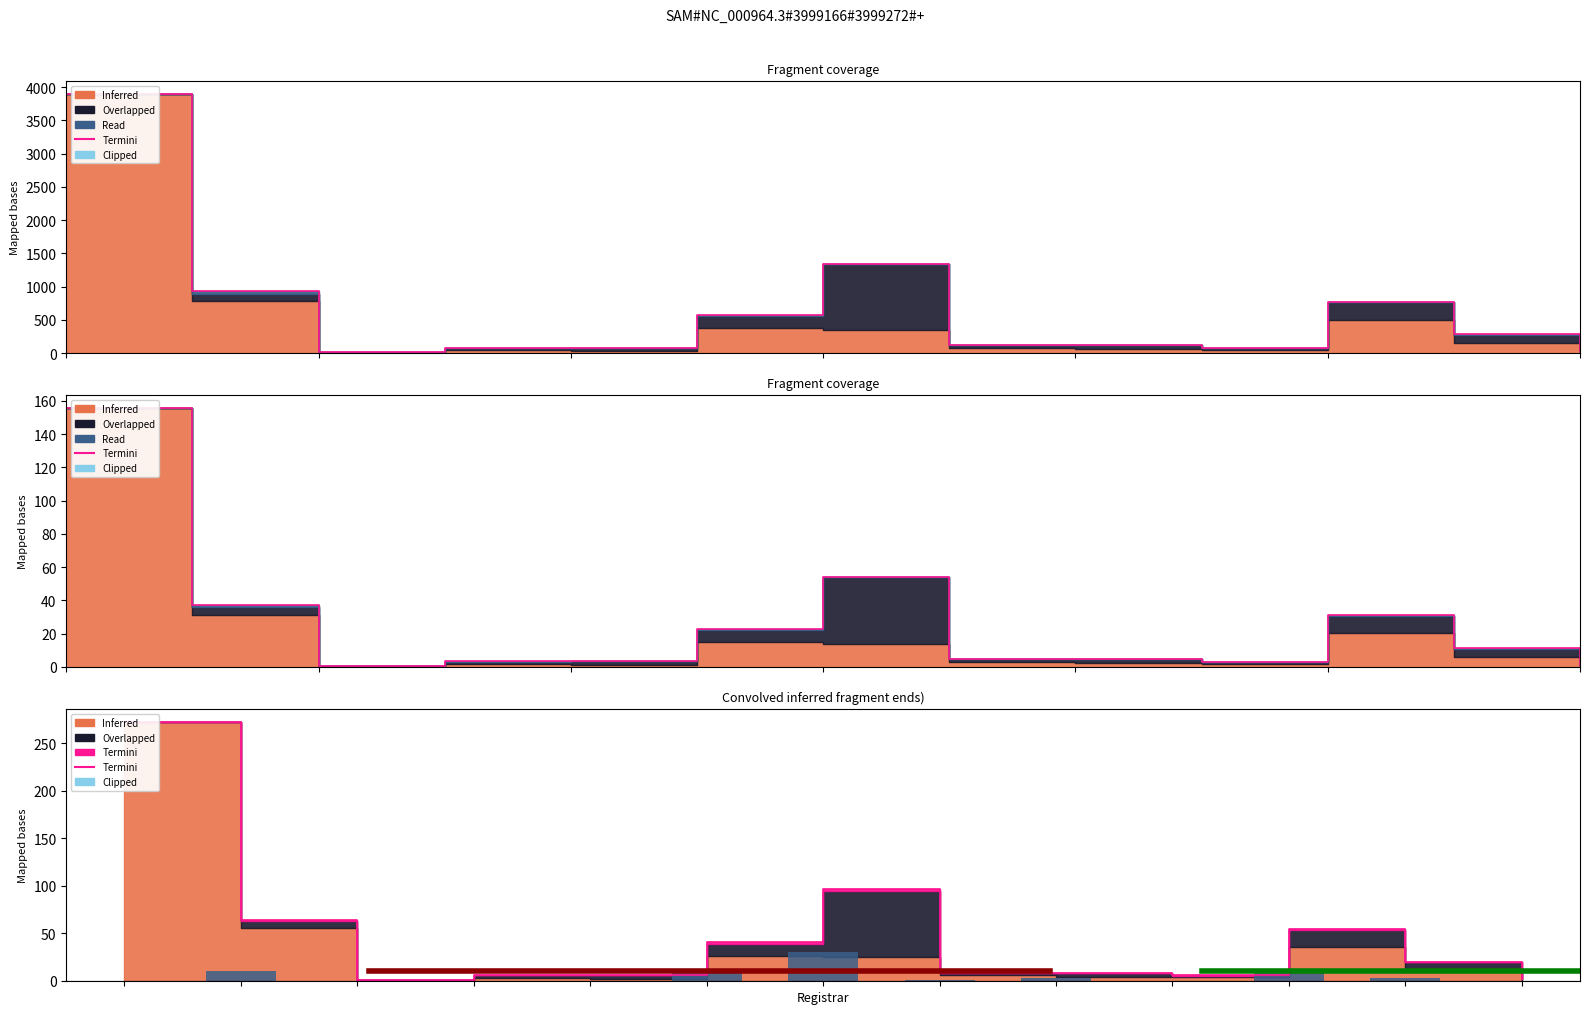

Reading left to right, list all the values displayed in this chart.

0=272.7	1=63.7	2=1.0	3=5.4	4=6.0	5=40.4	6=96.5	7=8.3	8=8.3	9=5.4	10=54.7	11=19.4	12=2.0